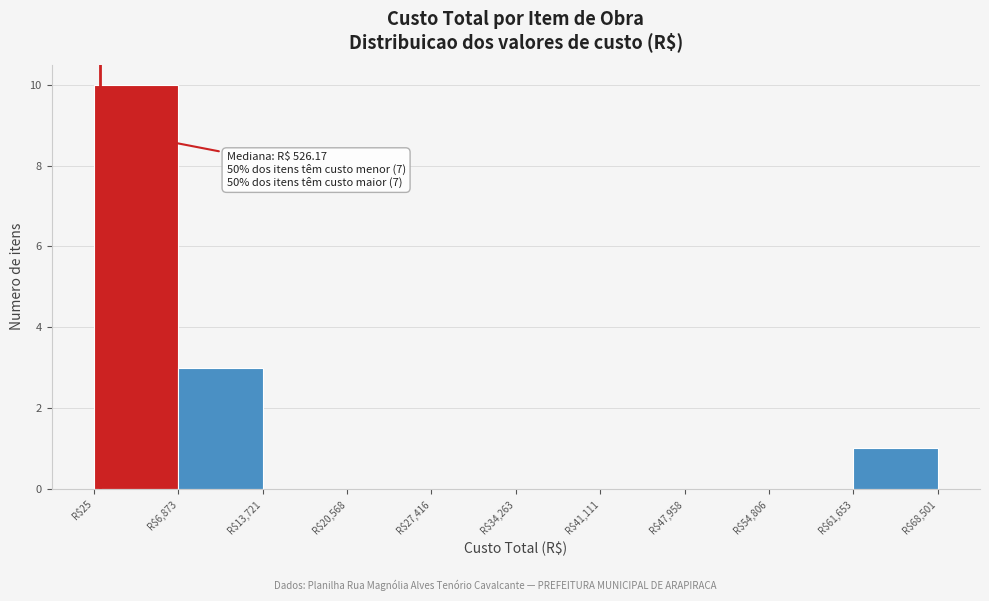

Over which range of the x-axis is the bar tallest?

0 to 7000